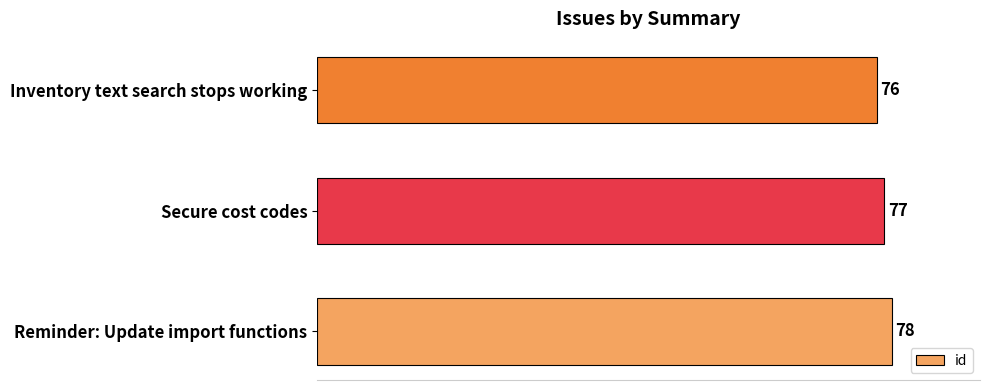

How many bars are there in total?

3